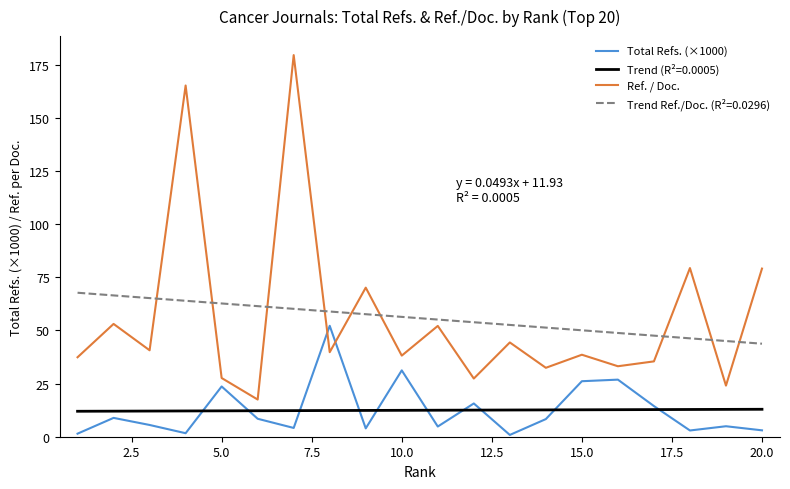

Which series ends up on top after the final intersection of Total Refs. (×1000) and Ref. / Doc.?

Ref. / Doc.